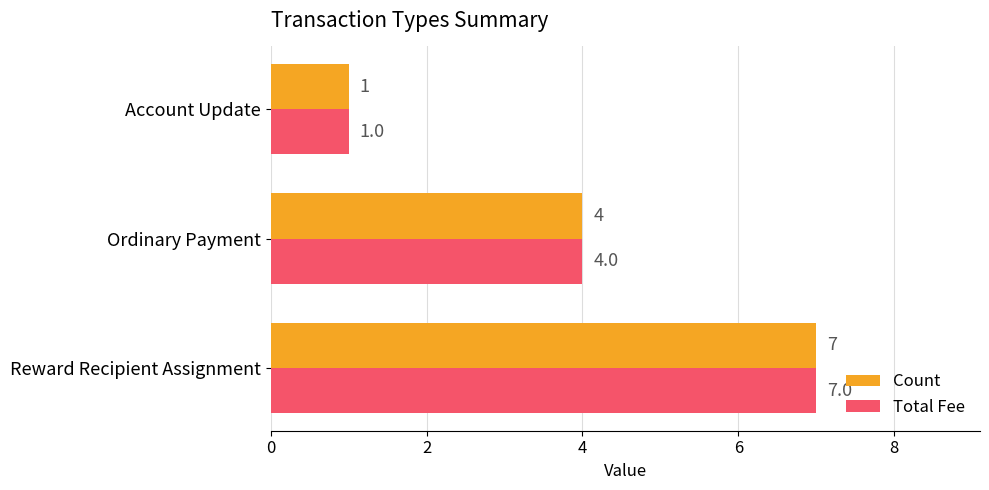

True or false: Count has a value of 2 at Ordinary Payment.

False